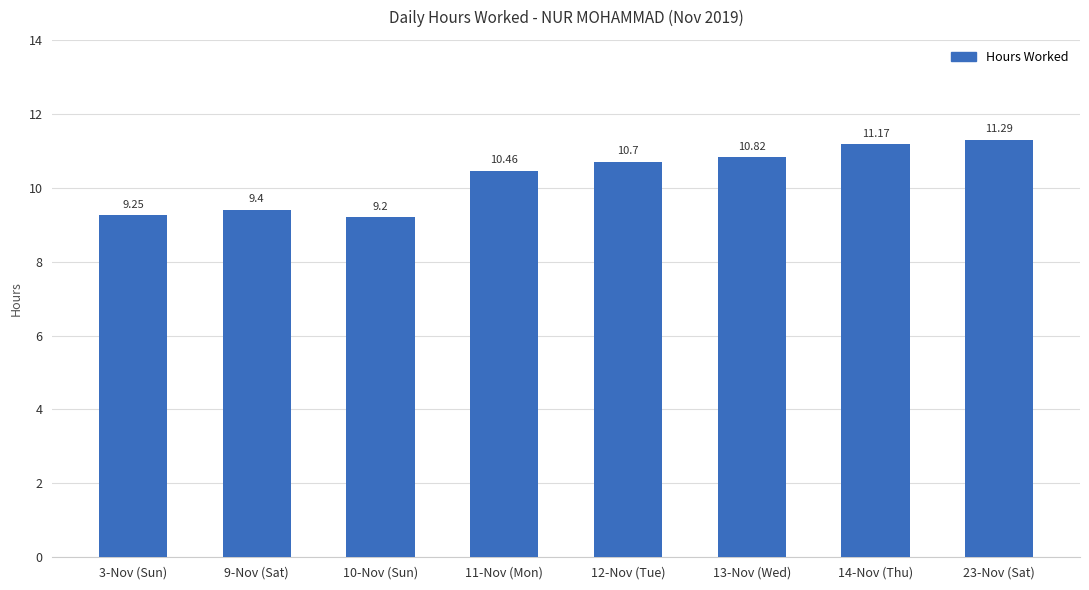

Is it true that the value at 11-Nov (Mon) is 14.5?

False